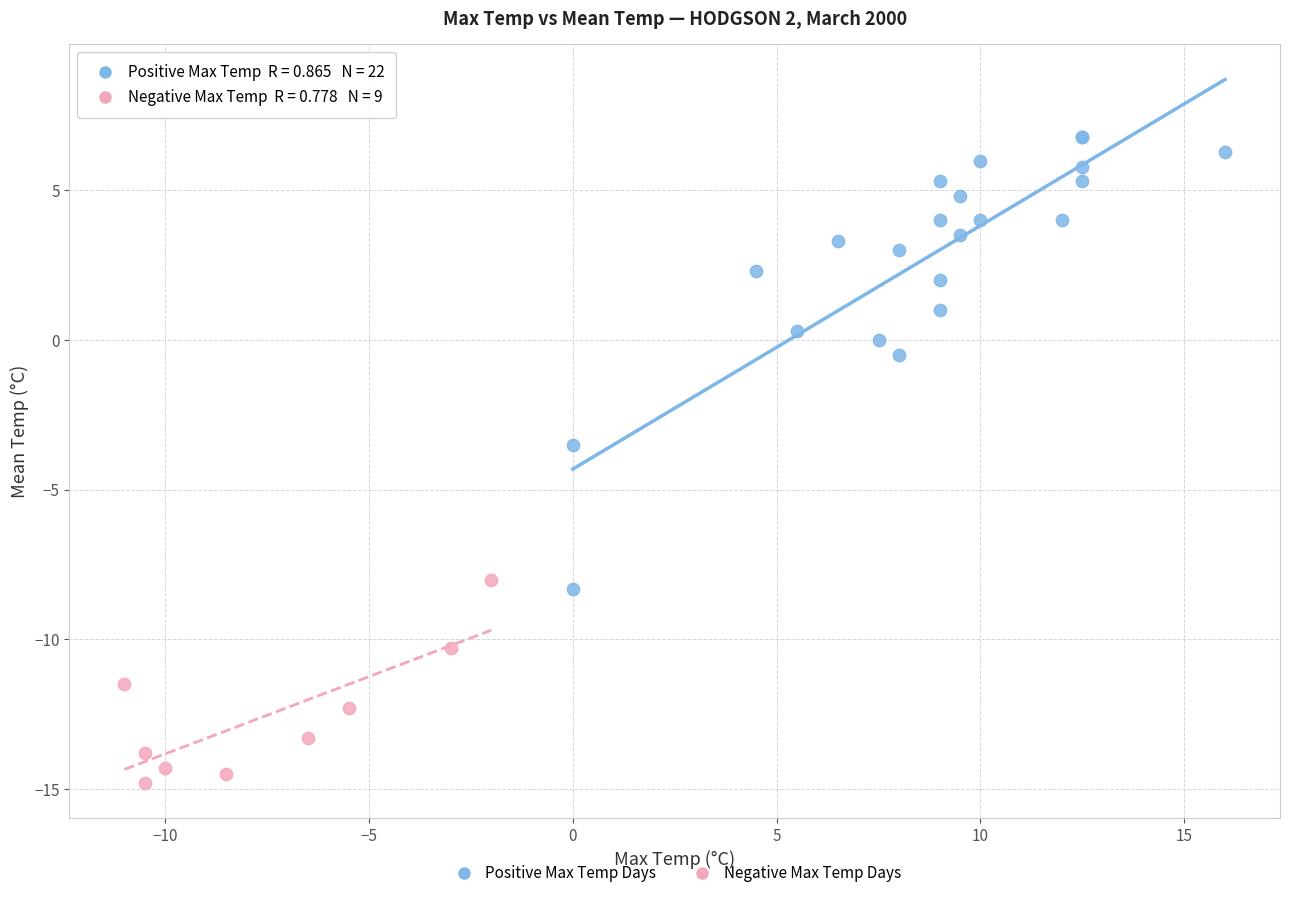

Which series reaches the minimum Y coordinate?

Negative Max Temp Days